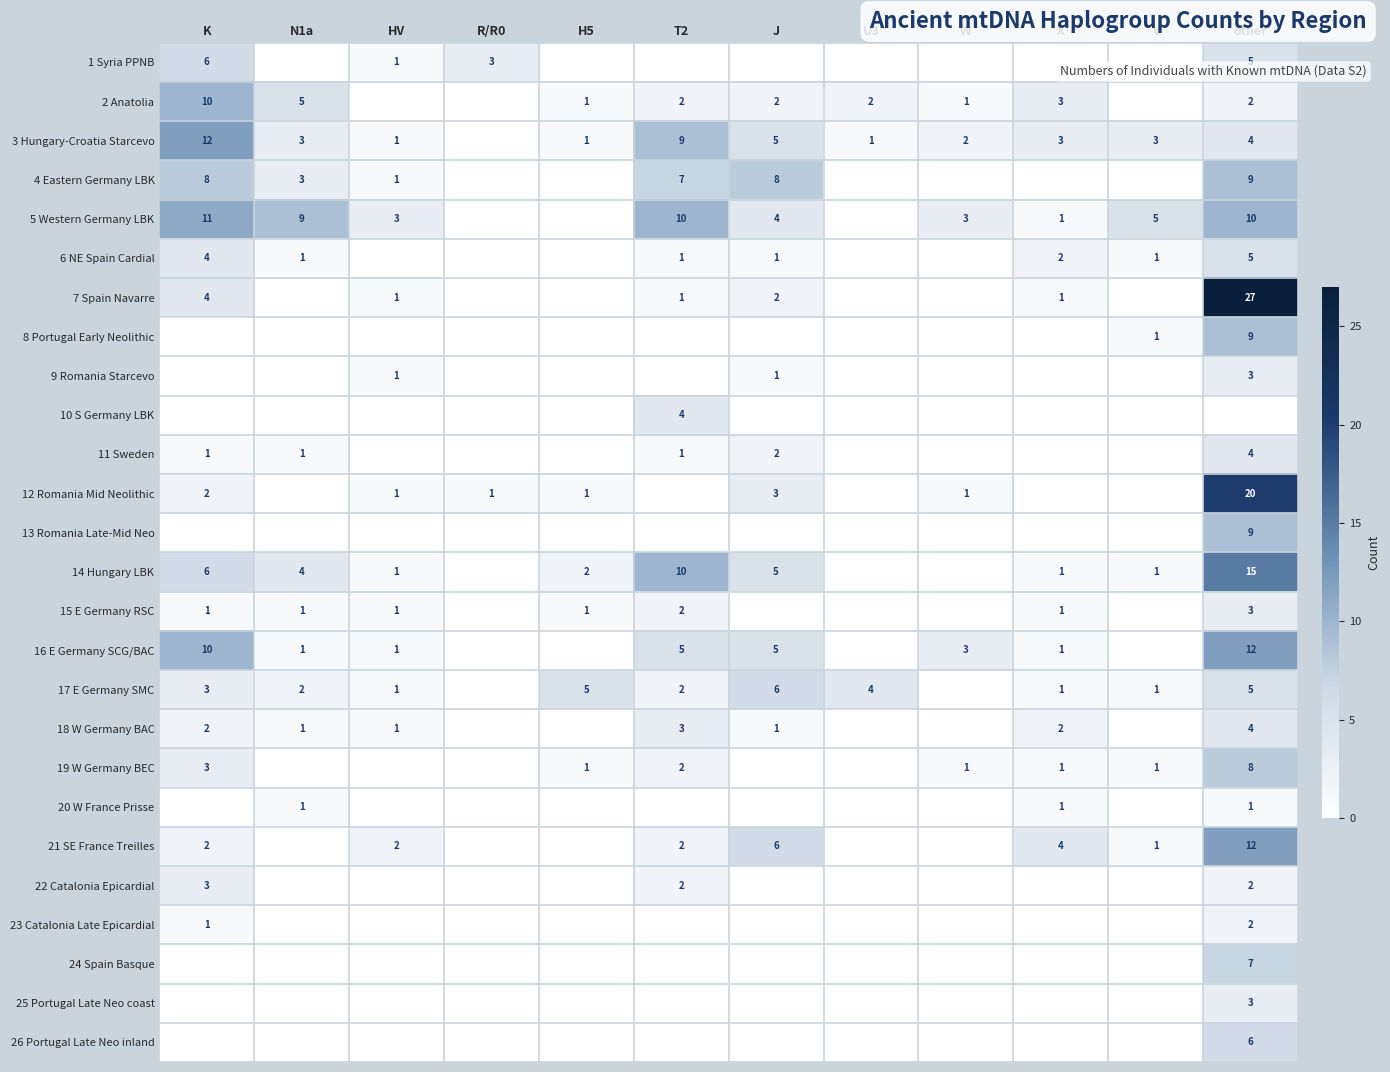

Is it true that 21 SE France Treilles equals 2 at HV?

True